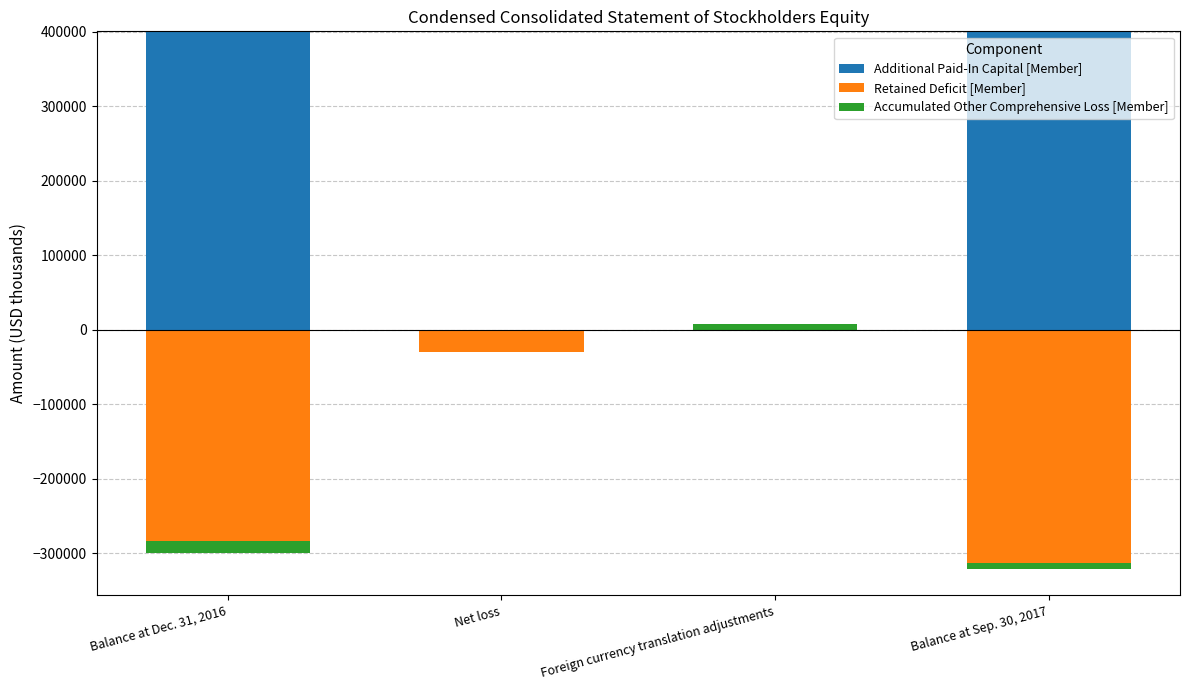

The Accumulated Other Comprehensive Loss [Member] series shows 5034 at Balance at Sep. 30, 2017. True or false?

False